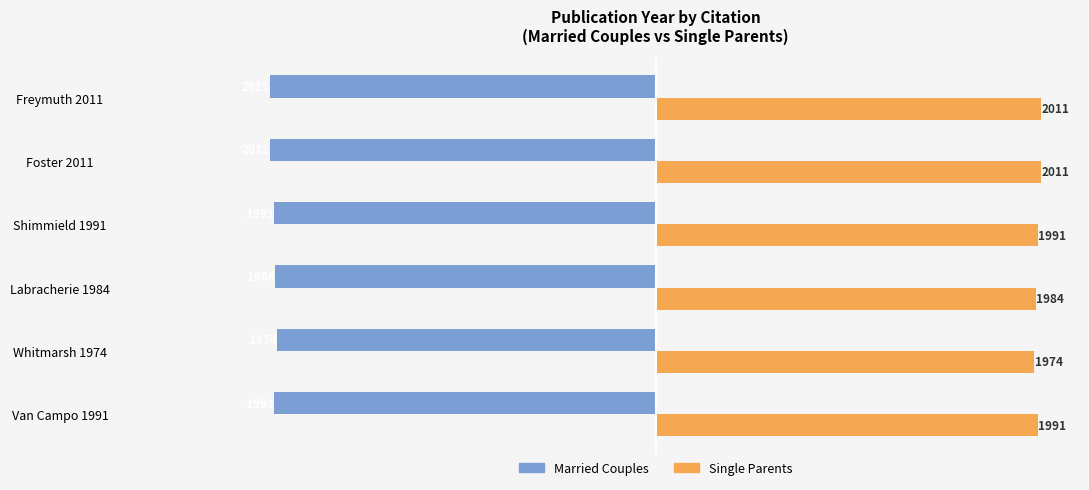

What is the average value of the Married Couples series?

-1994